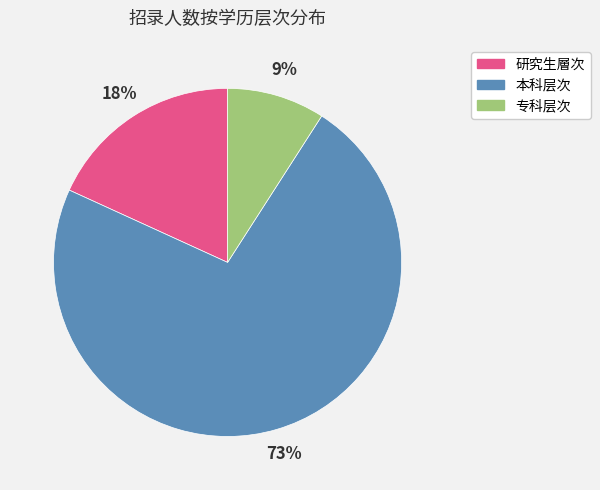

What is the largest slice in the pie chart?

本科层次